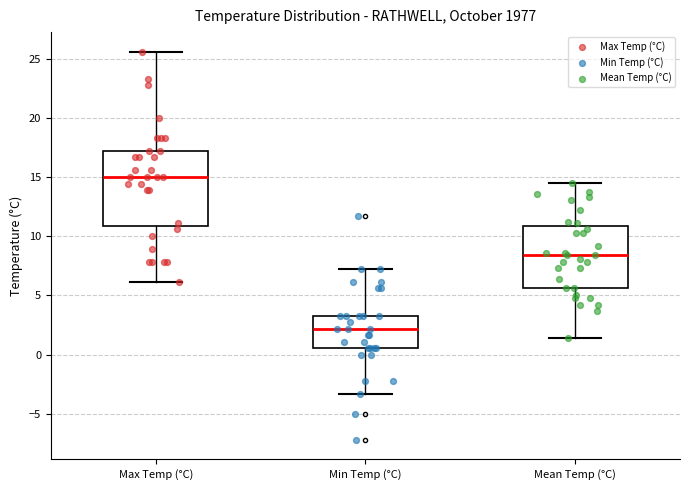

Reading left to right, transcribe this box plot: for each box, give where its median line is, the range the box spans, and where its two whiskers end, as read against the y-axis. The values are not printed on the chart, so give them approximately, as read against the axis.

Max Temp (°C): median 15.0, box 11.0 to 17.0, whiskers 6.0 to 25.5
Min Temp (°C): median 2.0, box 0.5 to 3.5, whiskers -3.5 to 7.0
Mean Temp (°C): median 8.5, box 5.5 to 11.0, whiskers 1.5 to 14.5